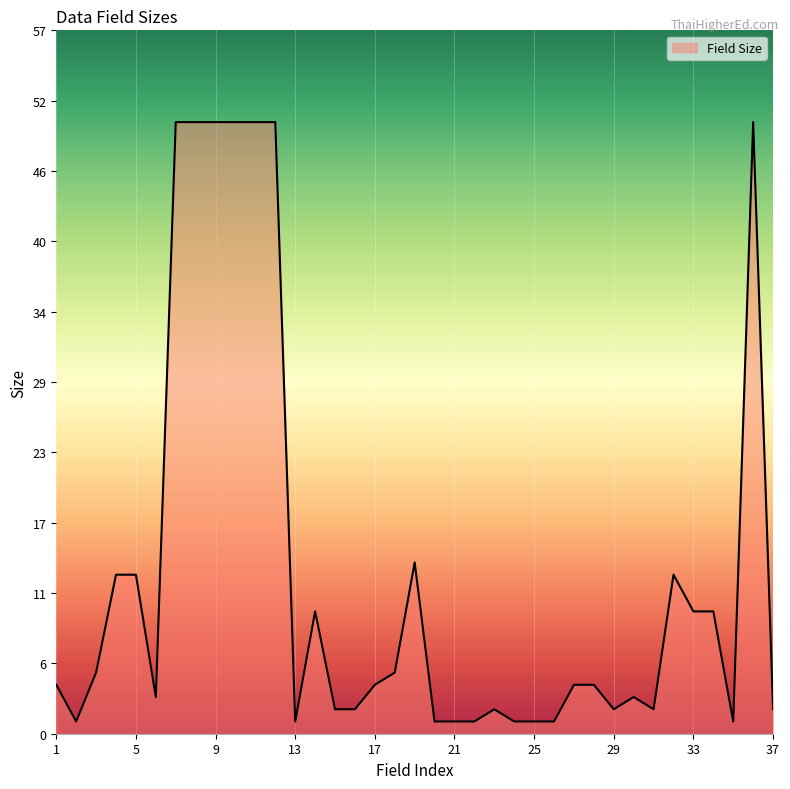

Reading left to right, list all the values displayed in this chart.

4	1	5	13	13	3	50	50	50	50	50	50	1	10	2	2	4	5	14	1	1	1	2	1	1	1	4	4	2	3	2	13	10	10	1	50	2